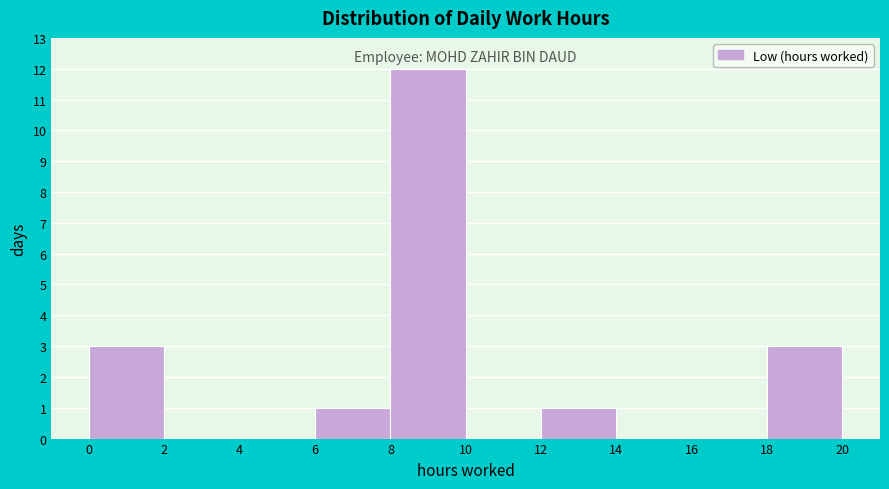

Reading left to right, transcribe this chart: for each bar, give the range it covers on the x-axis and its height. The values are not printed on the chart, so give them approximately, as read against the axis.

0 to 2: 3
2 to 4: 0
4 to 6: 0
6 to 8: 1
8 to 10: 12
10 to 12: 0
12 to 14: 1
14 to 16: 0
16 to 18: 0
18 to 20: 3